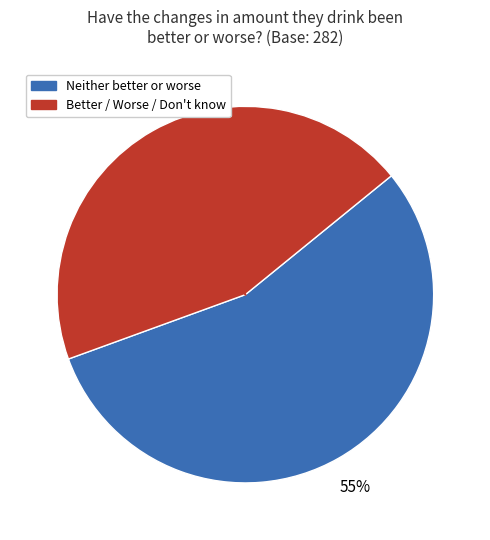

Is there a majority slice in this chart?

Yes